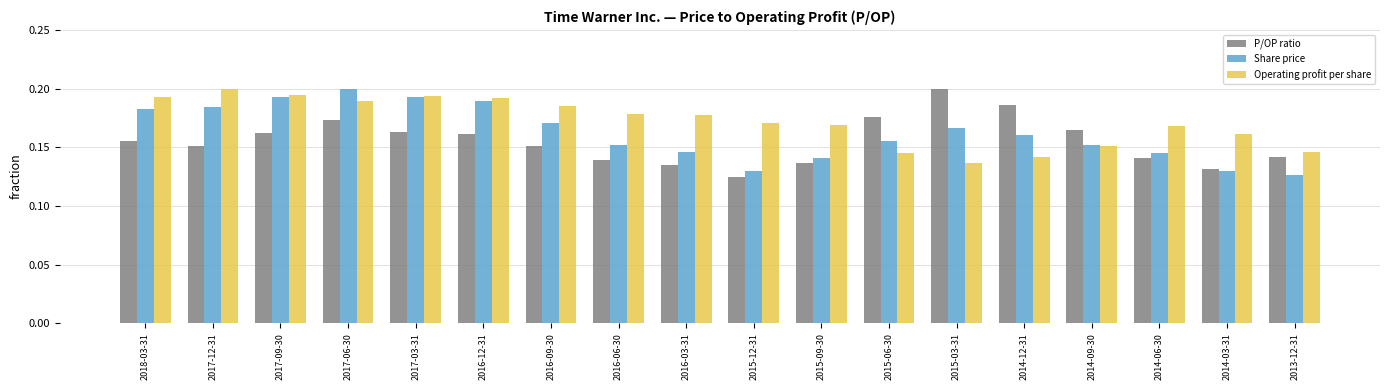

How many data points does each series have?

18